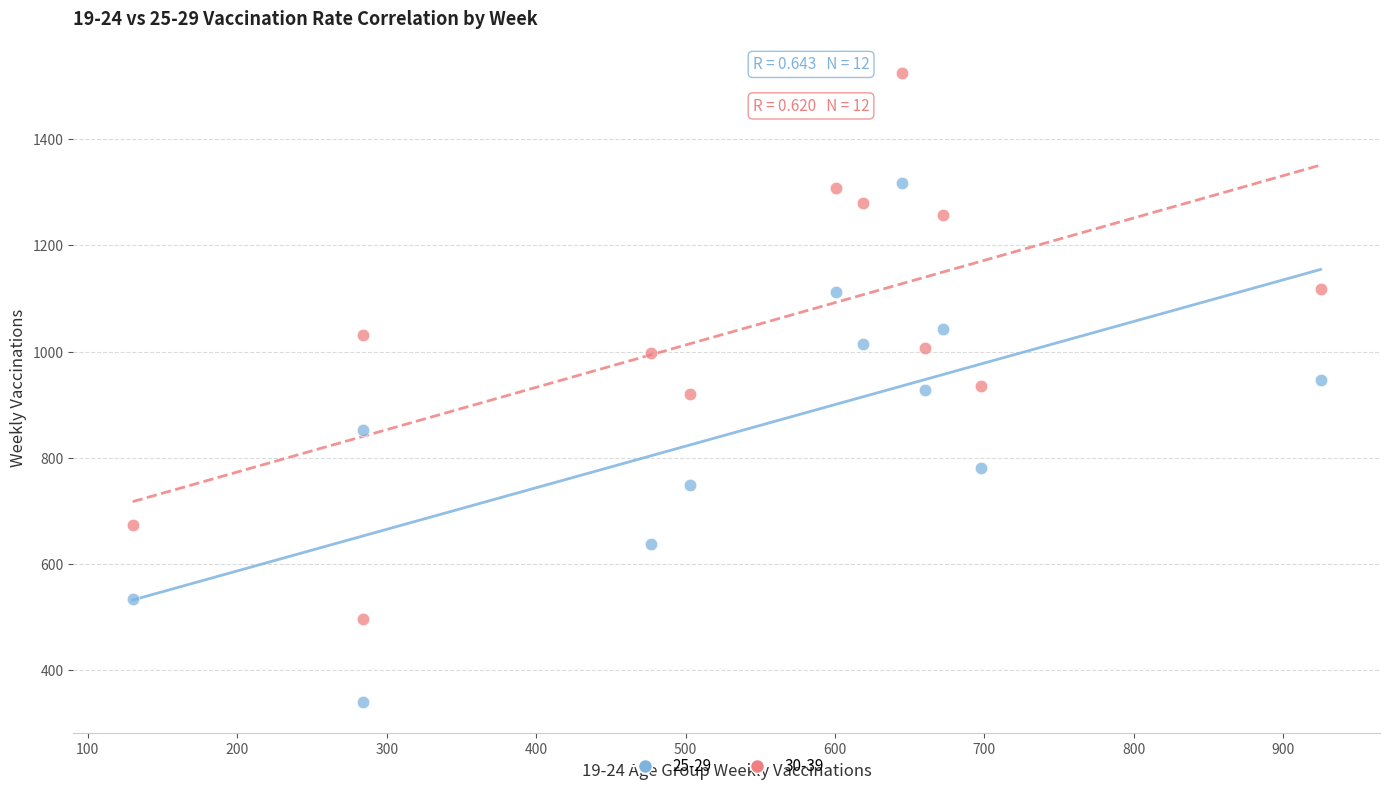

In the 25-29 series, what Y value is closest to 829?

852